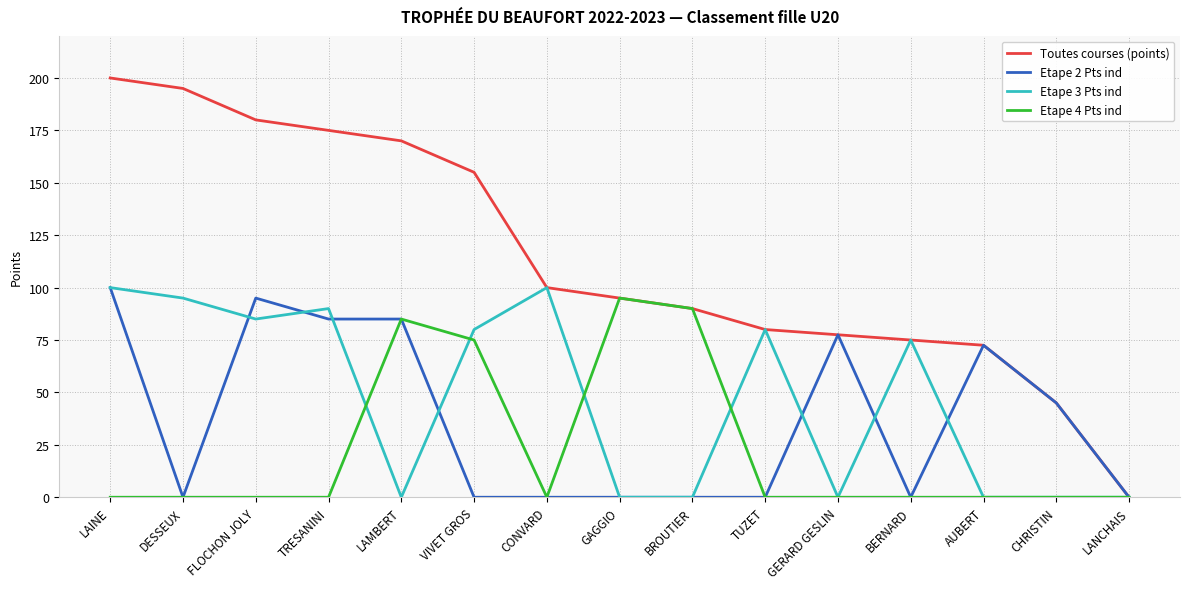

At which category is the sum across all series the highest?

LAINE